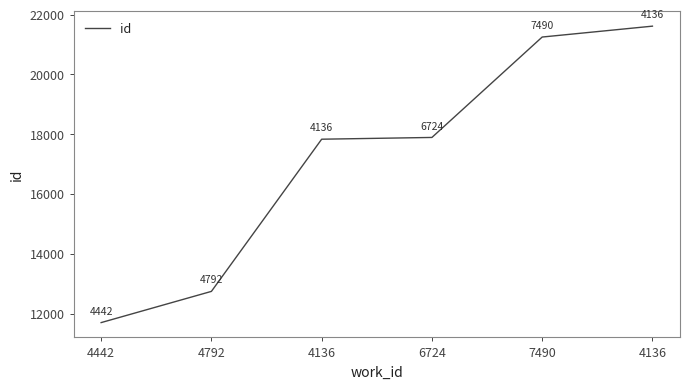

Reading right to left, list all the values displayed in this chart.

21613	21249	17890	17831	12740	11696